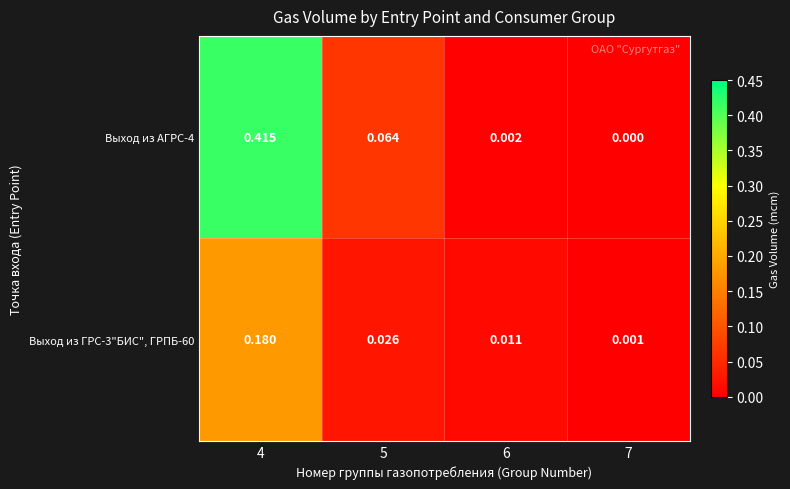

How many data points in Выход из АГРС-4 are above 0?

3